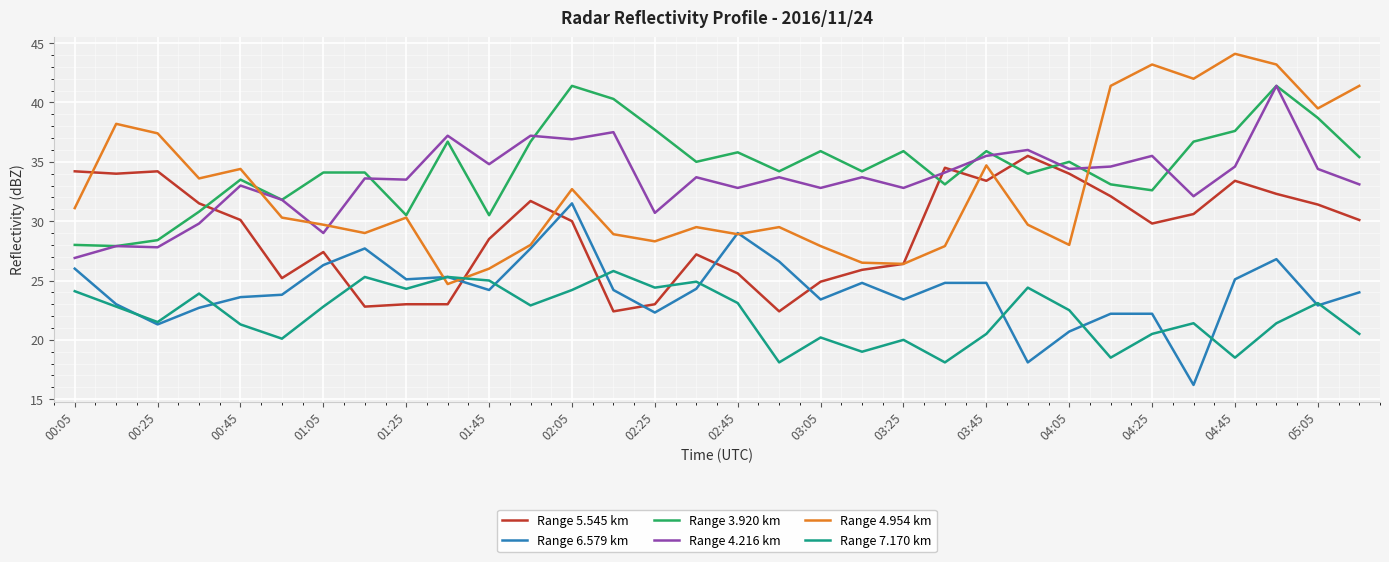

Which series has the widest spread of values?

Range 4.954 km